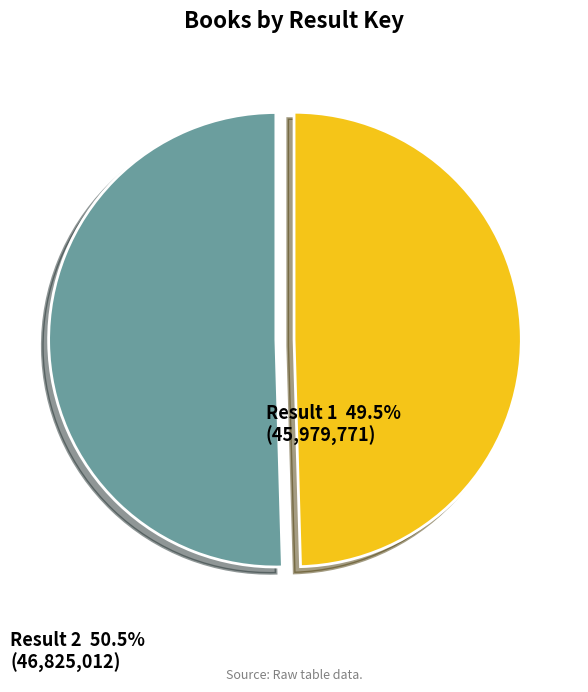

The Result 2 slice represents 50% of the pie. True or false?

True